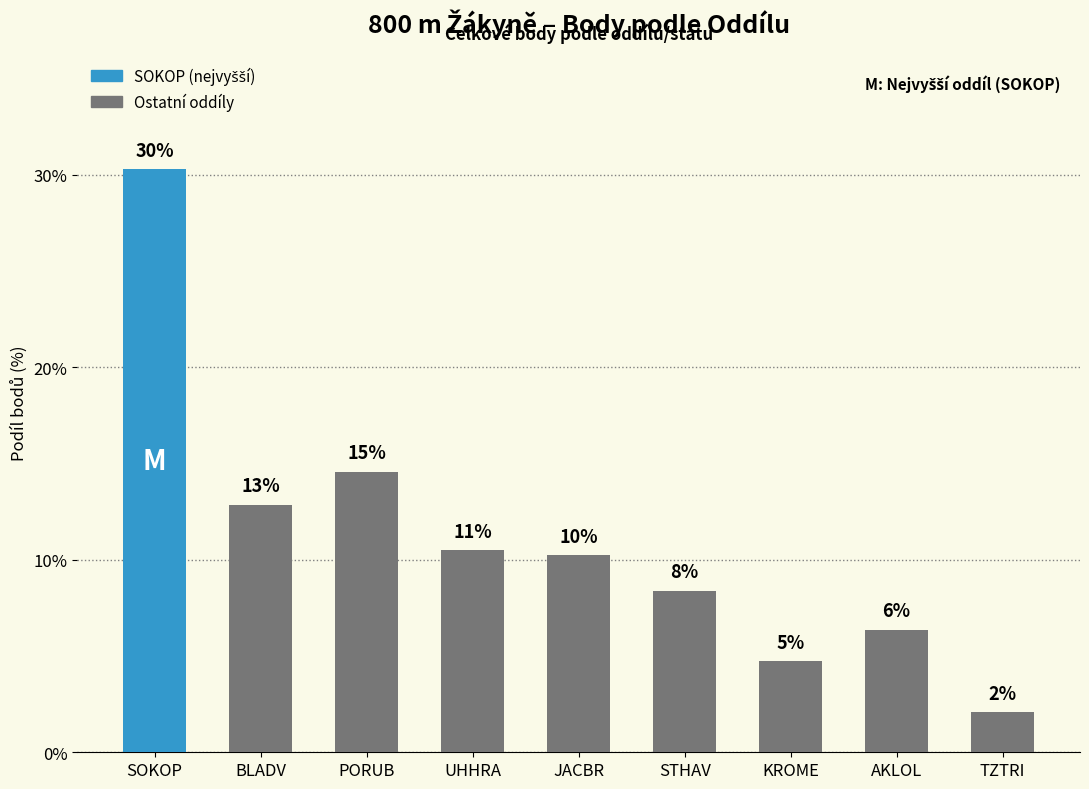

Does the chart contain any negative values?

No